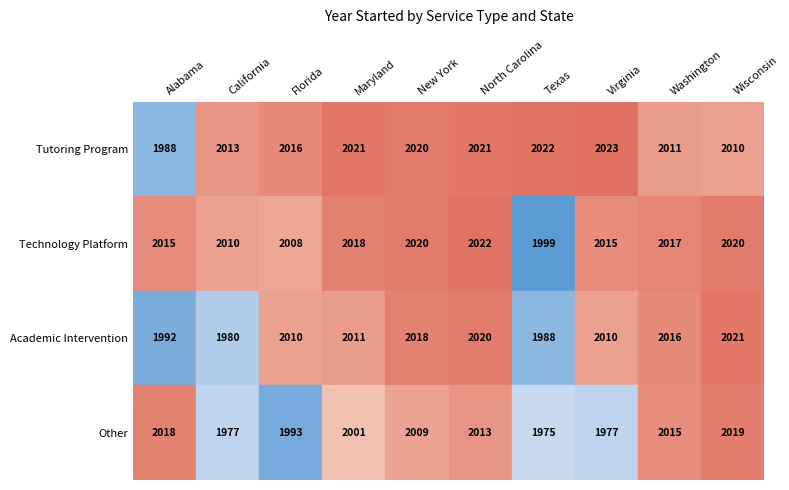

Reading right to left, list all the values displayed in this chart.

Tutoring Program: Wisconsin=2010	Washington=2011	Virginia=2023	Texas=2022	North Carolina=2021	New York=2020	Maryland=2021	Florida=2016	California=2013	Alabama=1988
Technology Platform: Wisconsin=2020	Washington=2017	Virginia=2015	Texas=1999	North Carolina=2022	New York=2020	Maryland=2018	Florida=2008	California=2010	Alabama=2015
Academic Intervention: Wisconsin=2021	Washington=2016	Virginia=2010	Texas=1988	North Carolina=2020	New York=2018	Maryland=2011	Florida=2010	California=1980	Alabama=1992
Other: Wisconsin=2019	Washington=2015	Virginia=1977	Texas=1975	North Carolina=2013	New York=2009	Maryland=2001	Florida=1993	California=1977	Alabama=2018